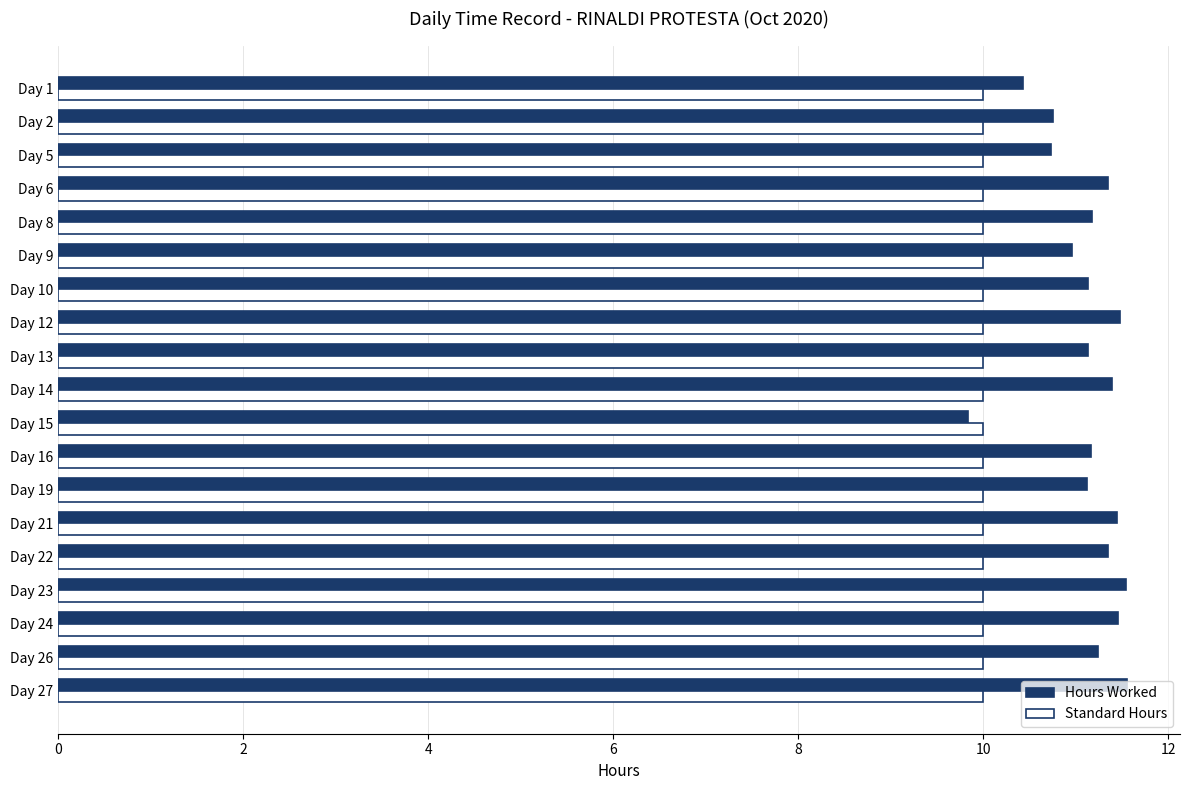

At which label does Hours Worked reach its minimum?

Day 15